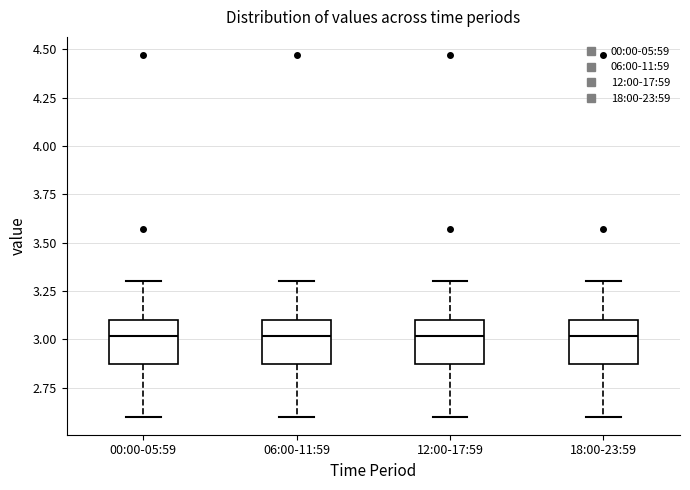

Where does the upper whisker of the box for 18:00-23:59 end on the y-axis? The values are not printed on the chart, so give them approximately, as read against the axis.

3.30